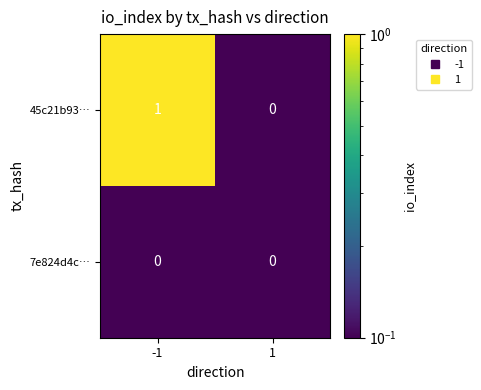

At which category is the sum across all series the highest?

-1